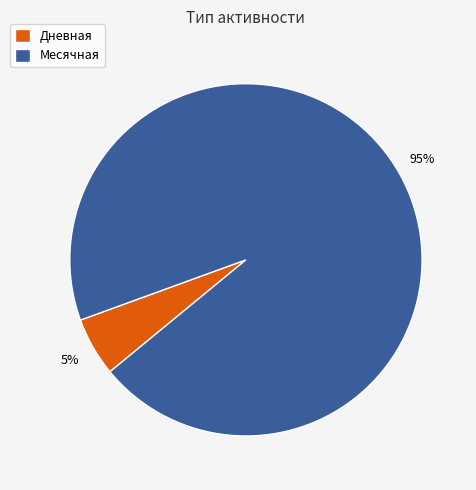

What percentage is the Месячная slice, to the nearest percent?

95%